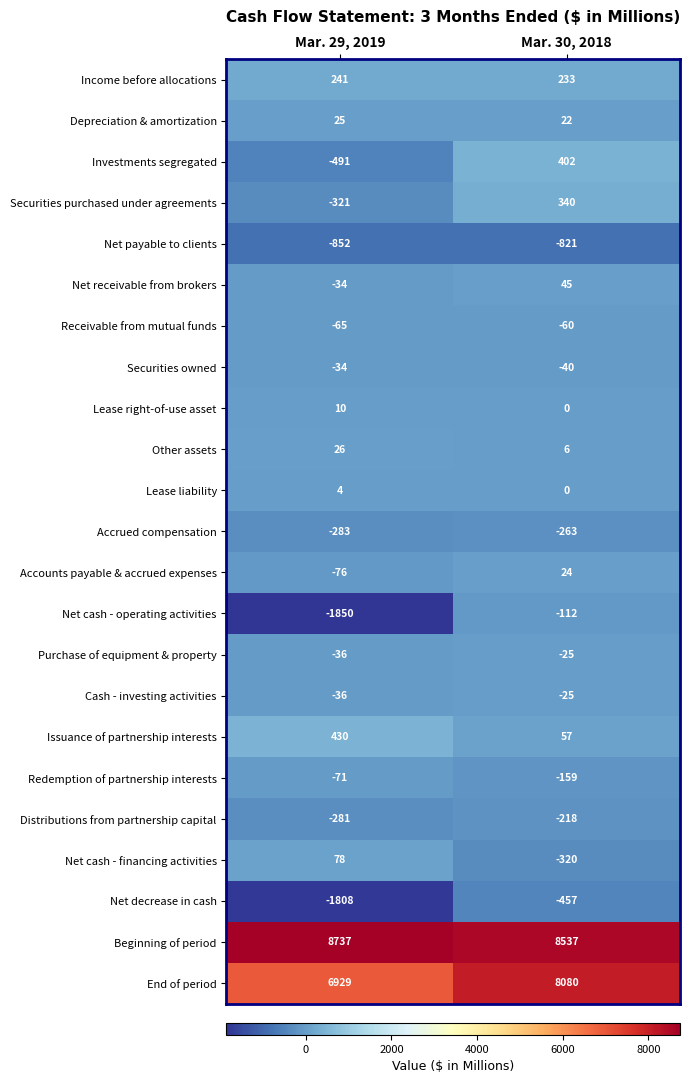

What is the maximum value shown in the chart?

8737